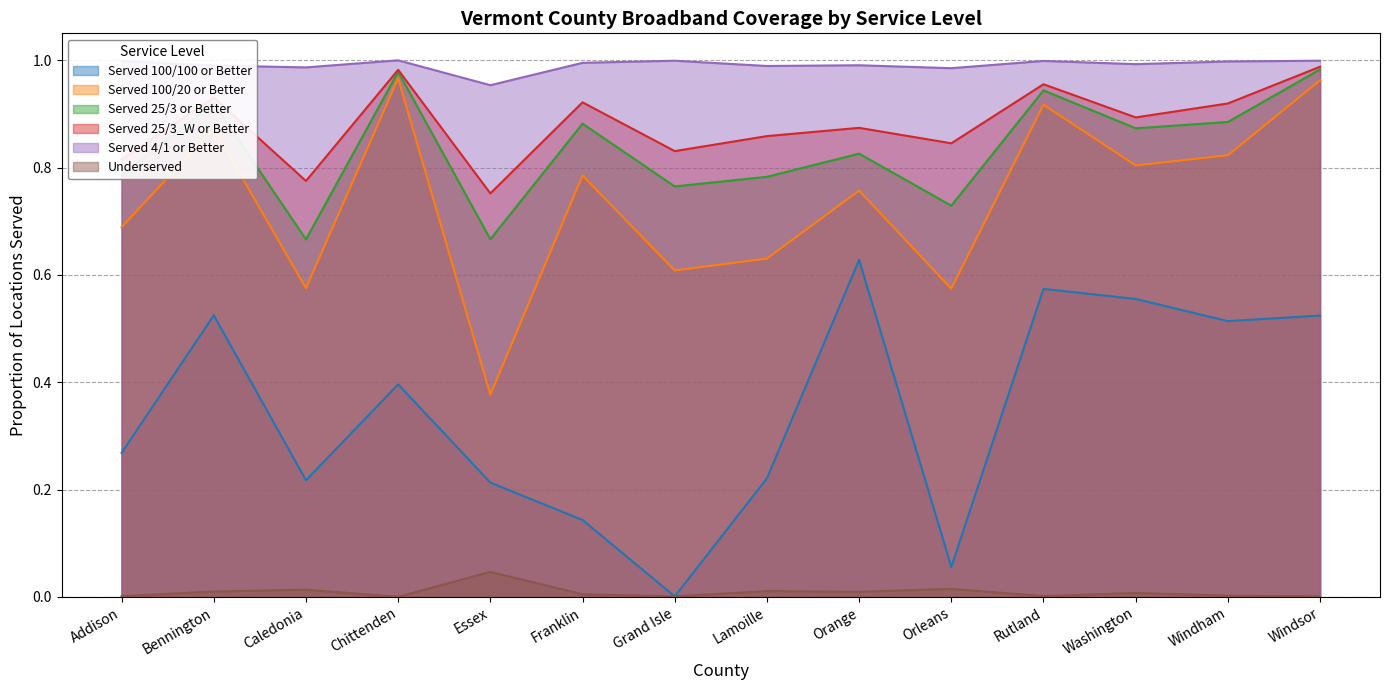

List the labels in order of Served 100/20 or Better value, smallest first.

Essex, Orleans, Caledonia, Grand Isle, Lamoille, Addison, Orange, Franklin, Washington, Windham, Bennington, Rutland, Windsor, Chittenden